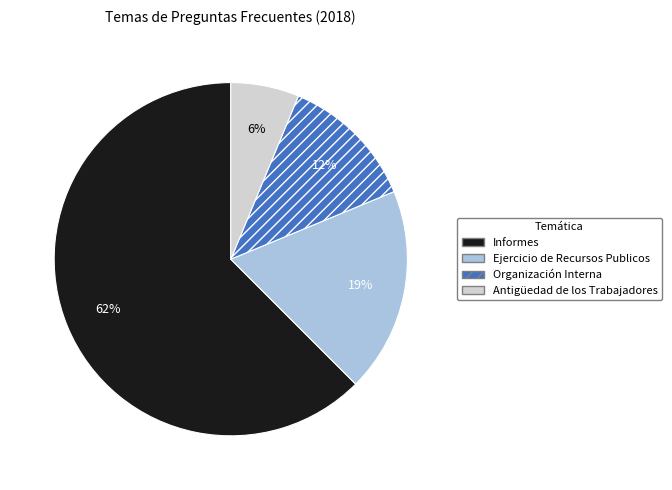

To the nearest percent, what portion does Antigüedad de los Trabajadores represent?

6%